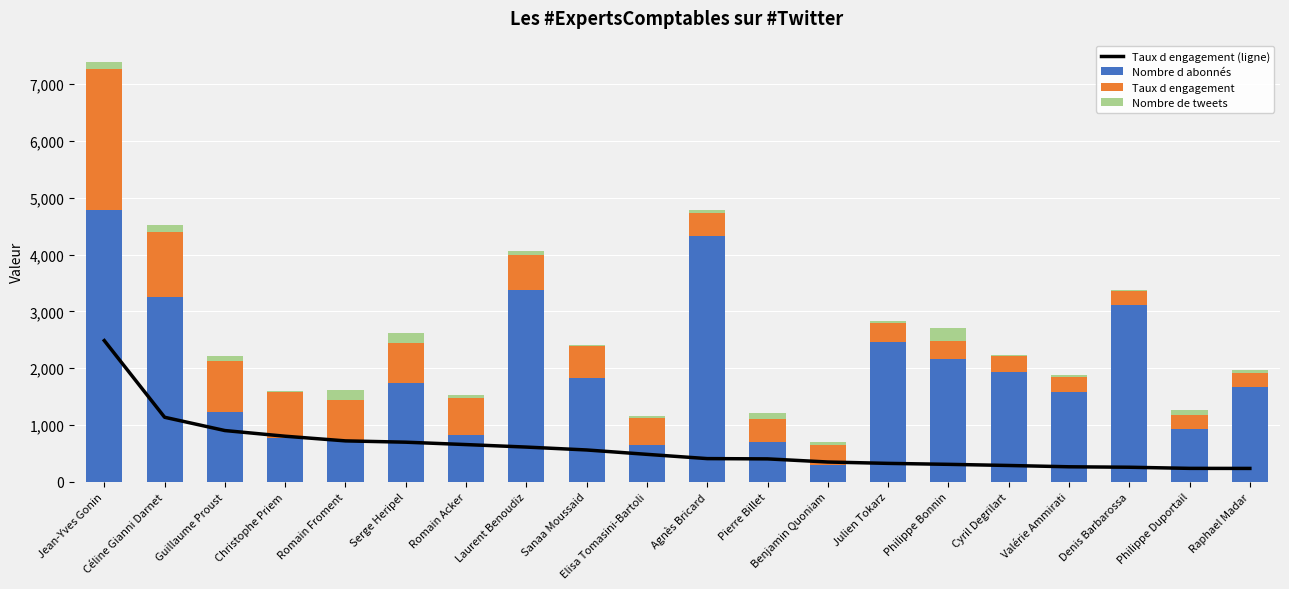

The value of Taux d engagement at Serge Heripel is 697. True or false?

True